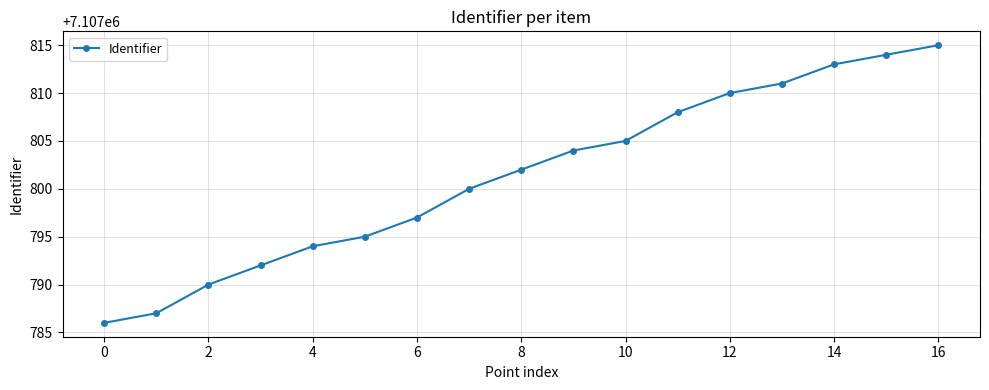

What is the sum of all values?

120832623